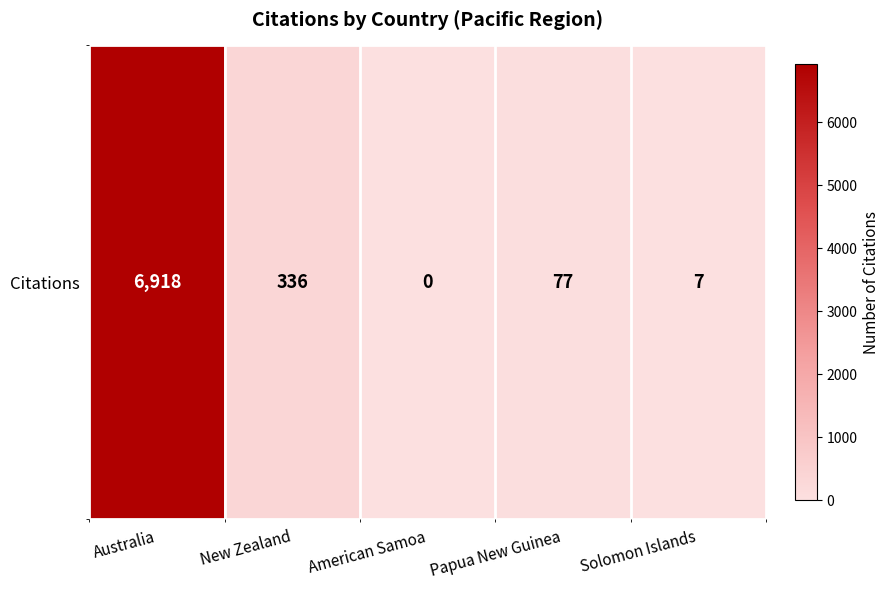

Rank the categories by value from highest to lowest.

Australia, New Zealand, Papua New Guinea, Solomon Islands, American Samoa